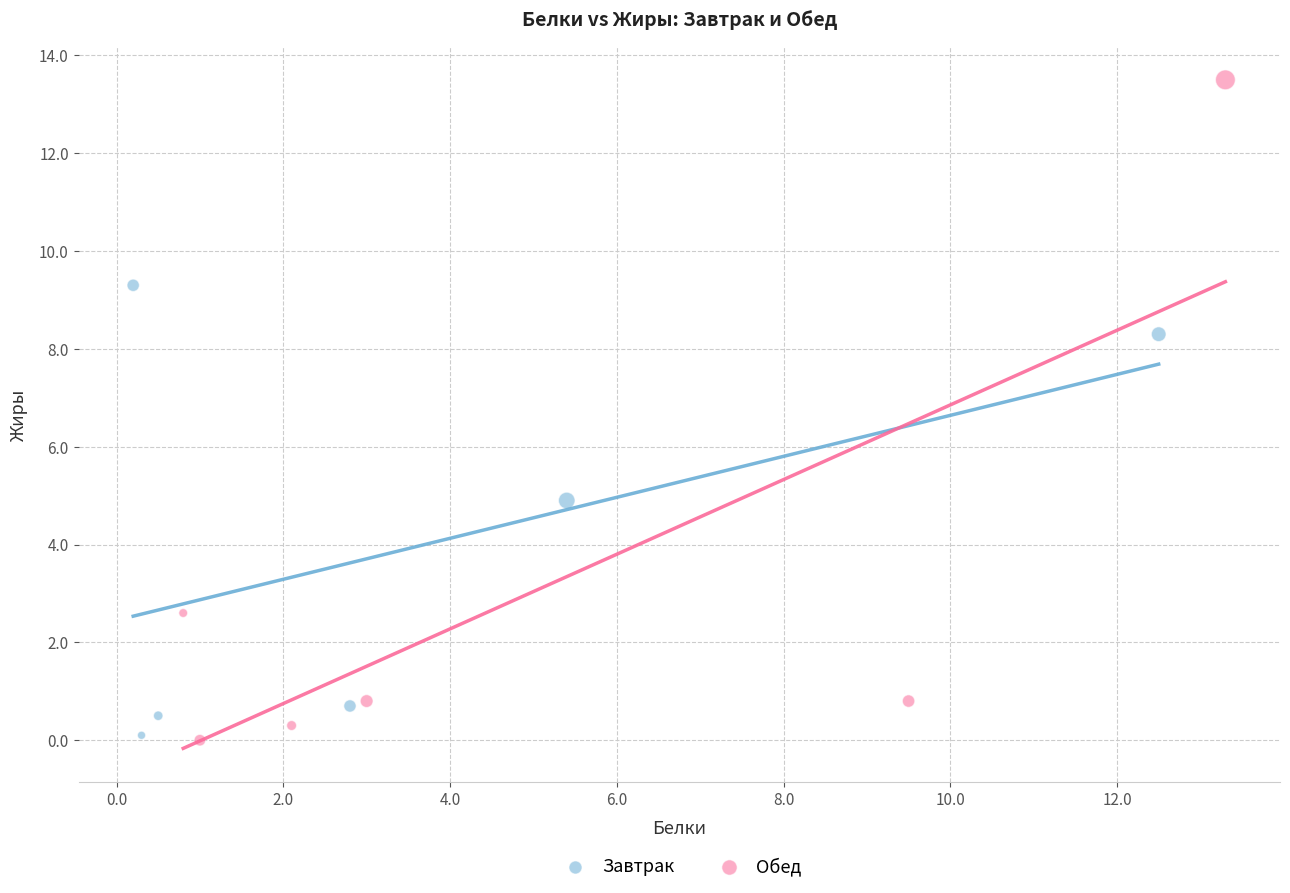

Which series has the widest spread of Y values?

Обед